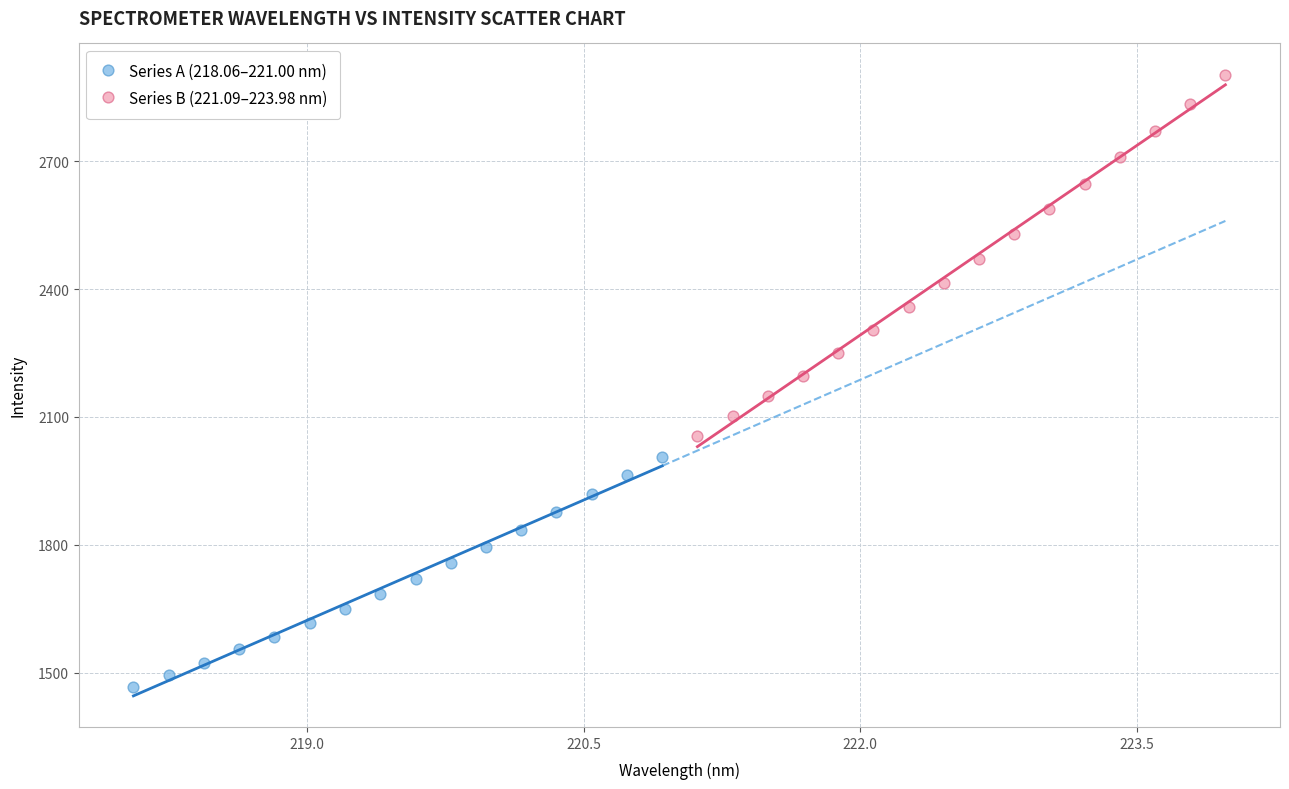

Which series has the largest Y range (max minus min)?

Series B (221.09–223.98 nm)